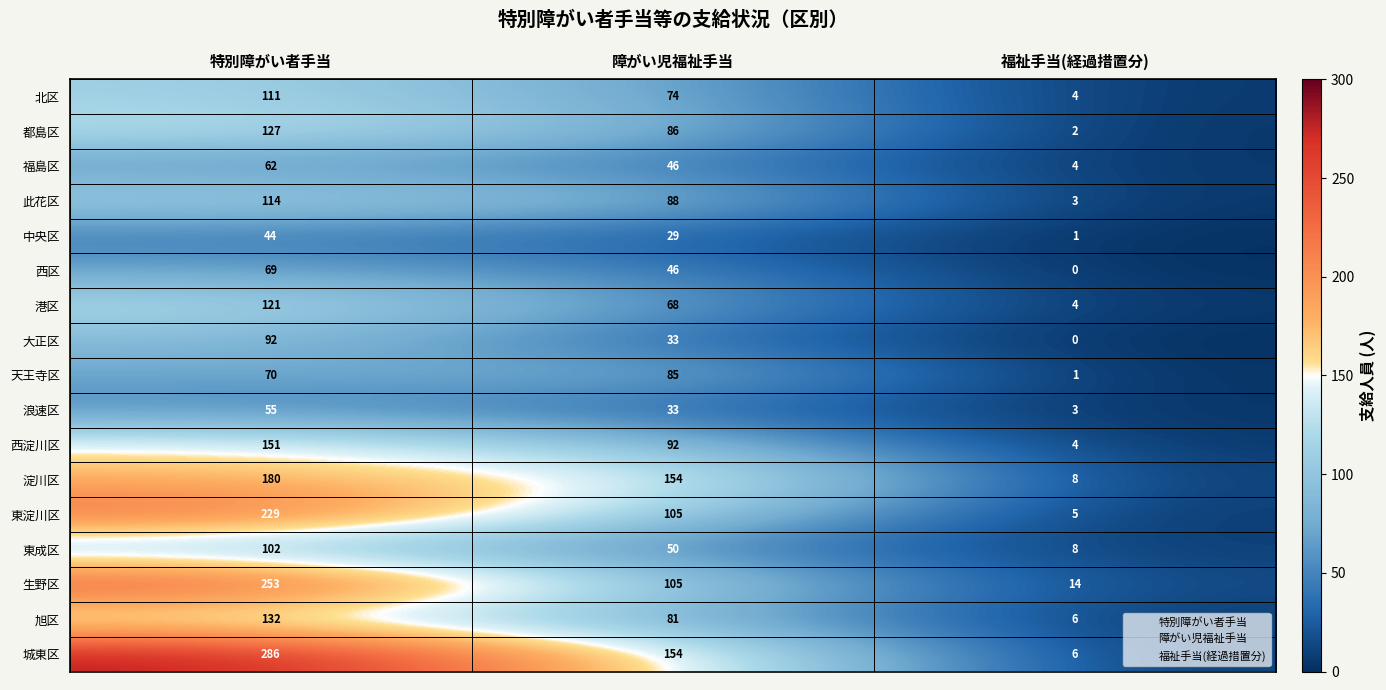

What is the highest value of the 中央区 series?

44